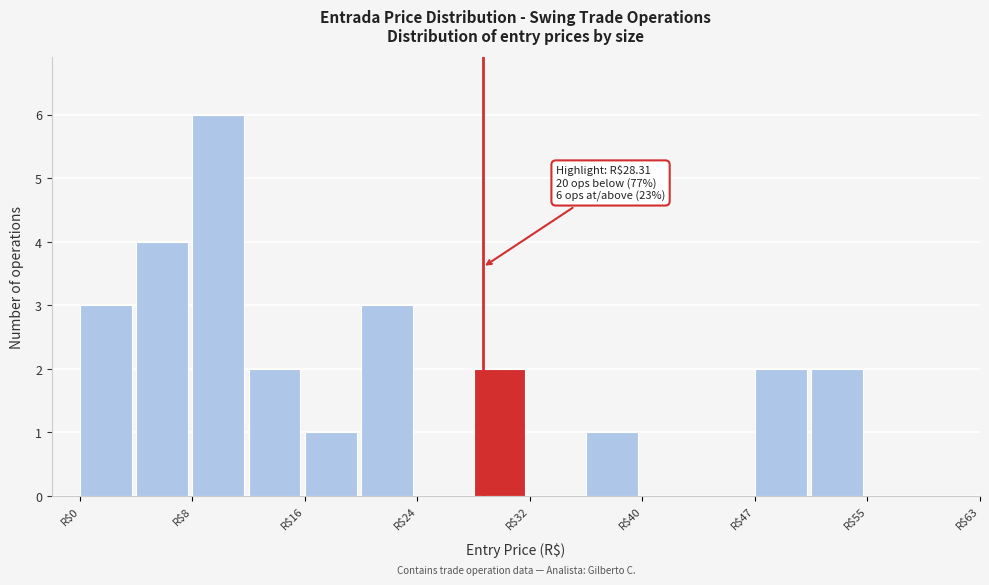

Around what value on the x-axis is the tallest bar? Give the approximate position of its centre, as read against the axis.

10